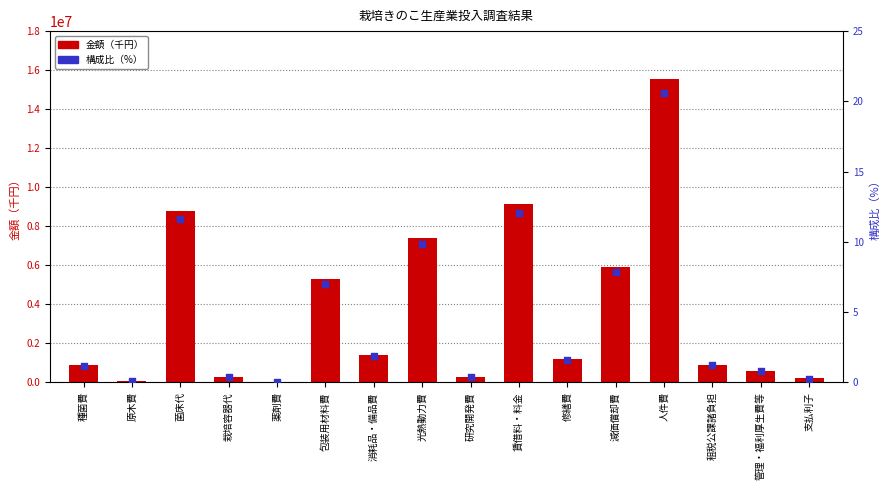

What are all the series names shown in the legend?

金額（千円）, 構成比（%）